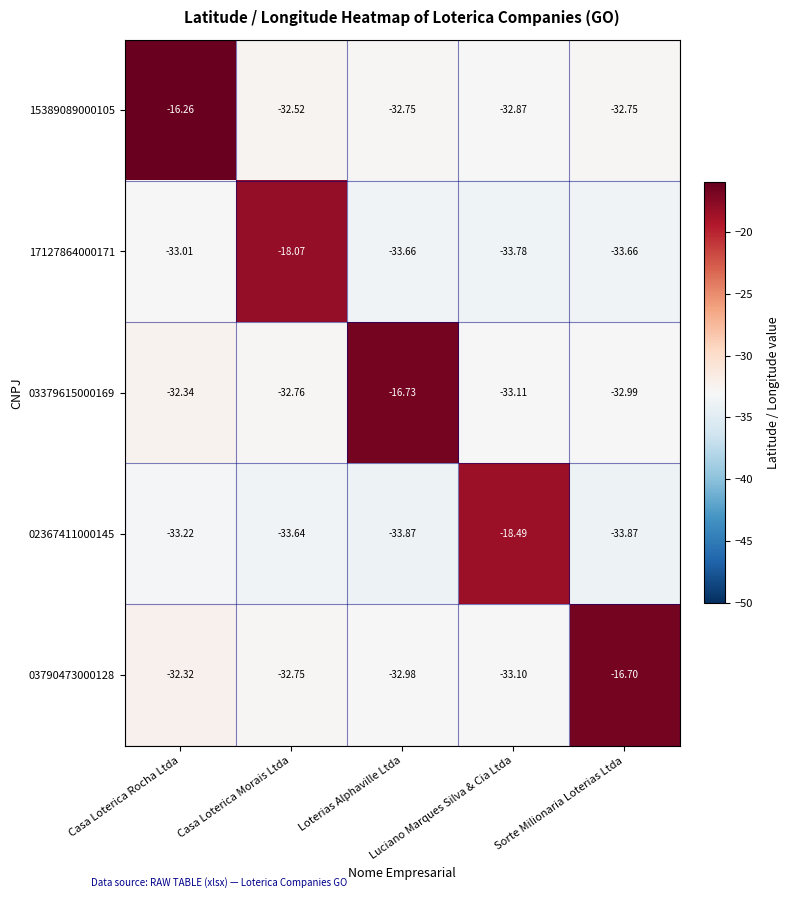

What is the total value across all series at Loterias Alphaville Ltda?

-150.0